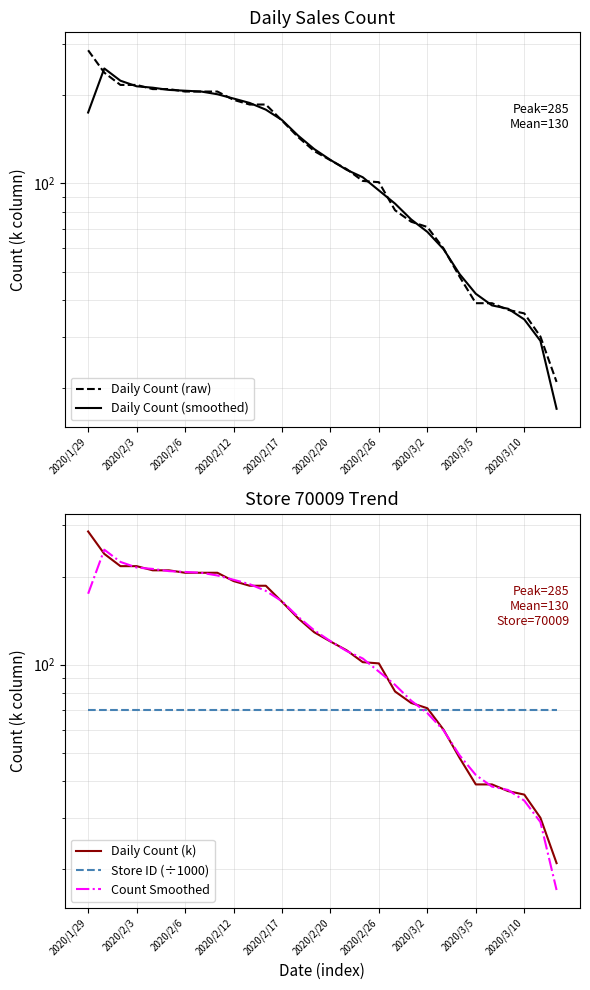

Reading left to right, extract all data points from this chart.

Daily Count (raw): 285.0	239.0	217.0	217.0	210.0	210.0	206.0	206.0	206.0	193.0	186.0	186.0	164.0	144.0	129.0	120.0	112.0	102.0	101.0	81.0	74.0	71.0	60.0	48.0	39.0	39.0	37.0	36.0	30.0	21.0
Daily Count (smoothed): 174.7	247.0	224.3	214.7	212.3	208.7	207.3	206.0	201.7	195.0	188.3	178.7	164.7	145.7	131.0	120.3	111.3	105.0	94.7	85.3	75.3	68.3	59.7	49.0	42.0	38.3	37.3	34.3	29.0	17.0
Daily Count (k): 285.0	239.0	217.0	217.0	210.0	210.0	206.0	206.0	206.0	193.0	186.0	186.0	164.0	144.0	129.0	120.0	112.0	102.0	101.0	81.0	74.0	71.0	60.0	48.0	39.0	39.0	37.0	36.0	30.0	21.0
Store ID (÷1000): 70.0	70.0	70.0	70.0	70.0	70.0	70.0	70.0	70.0	70.0	70.0	70.0	70.0	70.0	70.0	70.0	70.0	70.0	70.0	70.0	70.0	70.0	70.0	70.0	70.0	70.0	70.0	70.0	70.0	70.0
Count Smoothed: 174.7	247.0	224.3	214.7	212.3	208.7	207.3	206.0	201.7	195.0	188.3	178.7	164.7	145.7	131.0	120.3	111.3	105.0	94.7	85.3	75.3	68.3	59.7	49.0	42.0	38.3	37.3	34.3	29.0	17.0